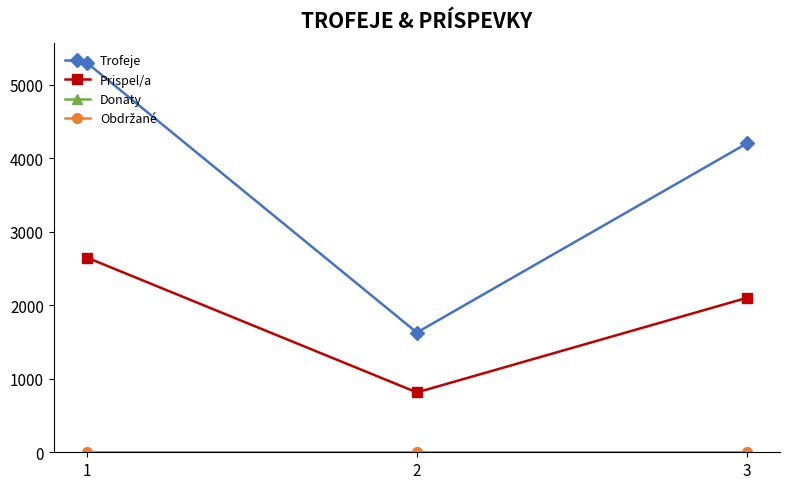

Is this an area chart (filled region under the line)?

No